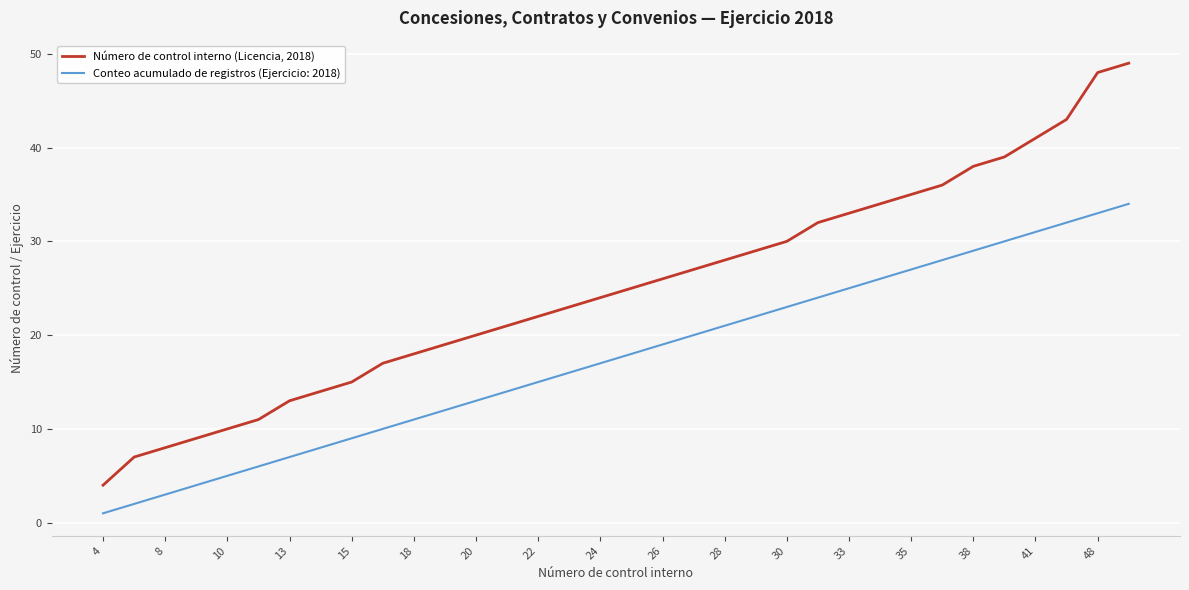

Which series has the largest range (max minus min)?

Número de control interno (Licencia, 2018)